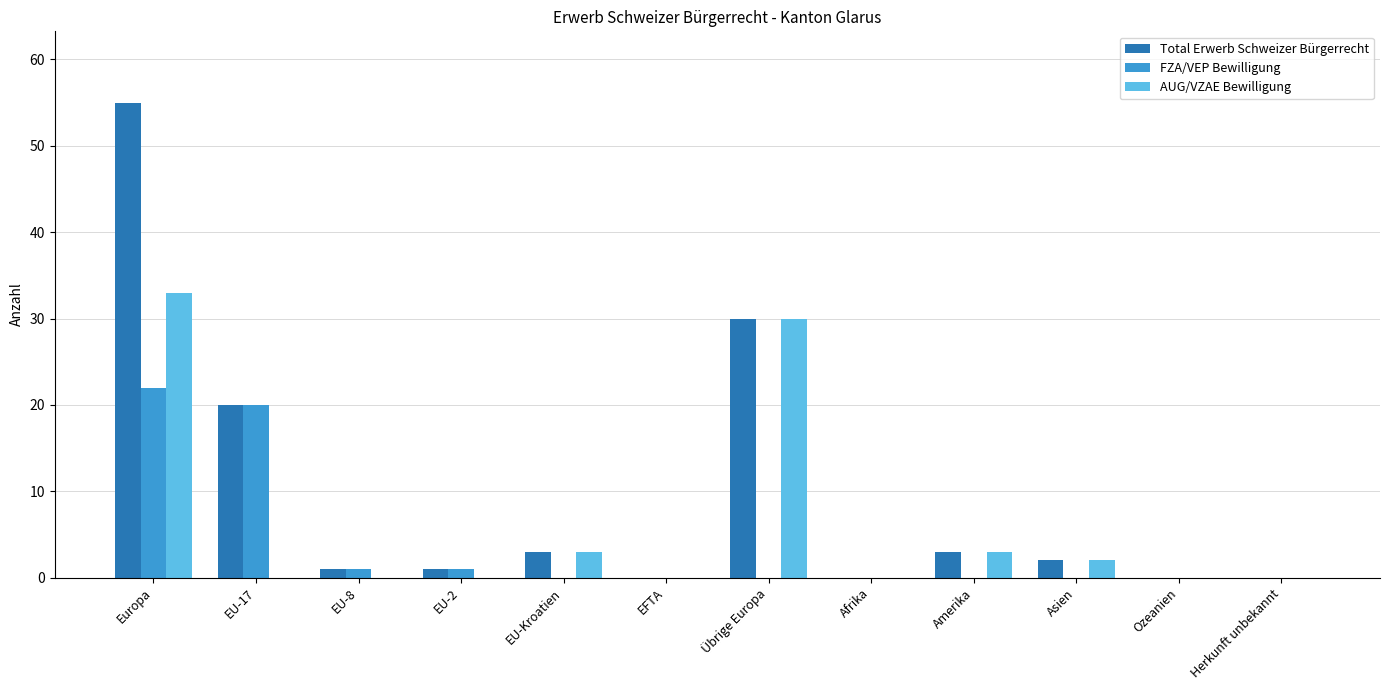

Is the value of FZA/VEP Bewilligung at EU-2 greater than the value of AUG/VZAE Bewilligung at Herkunft unbekannt?

Yes